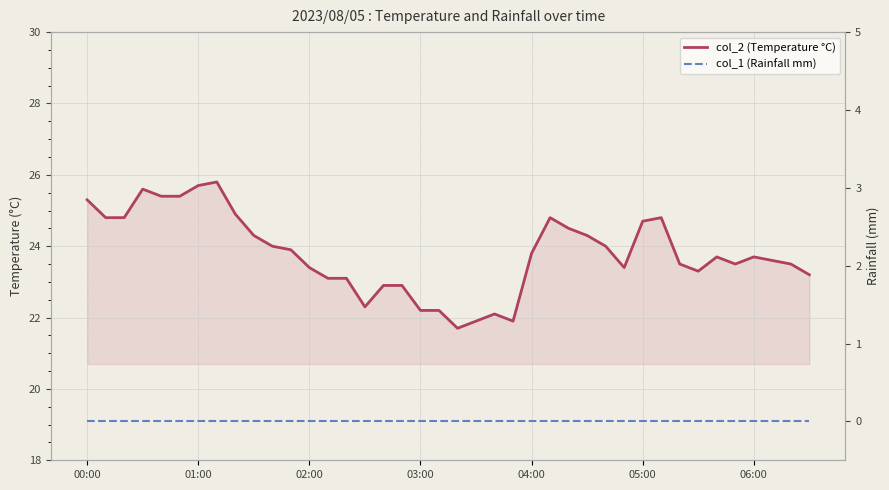

Rank the series by their maximum value, from lowest to highest.

col_1 (Rainfall mm), col_2 (Temperature °C)